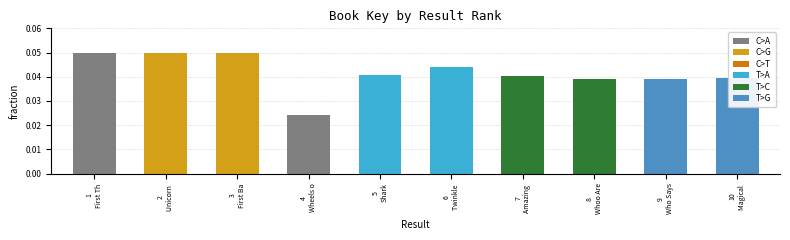

Between 3
First Ba and 5
Shark, which is larger?

3
First Ba